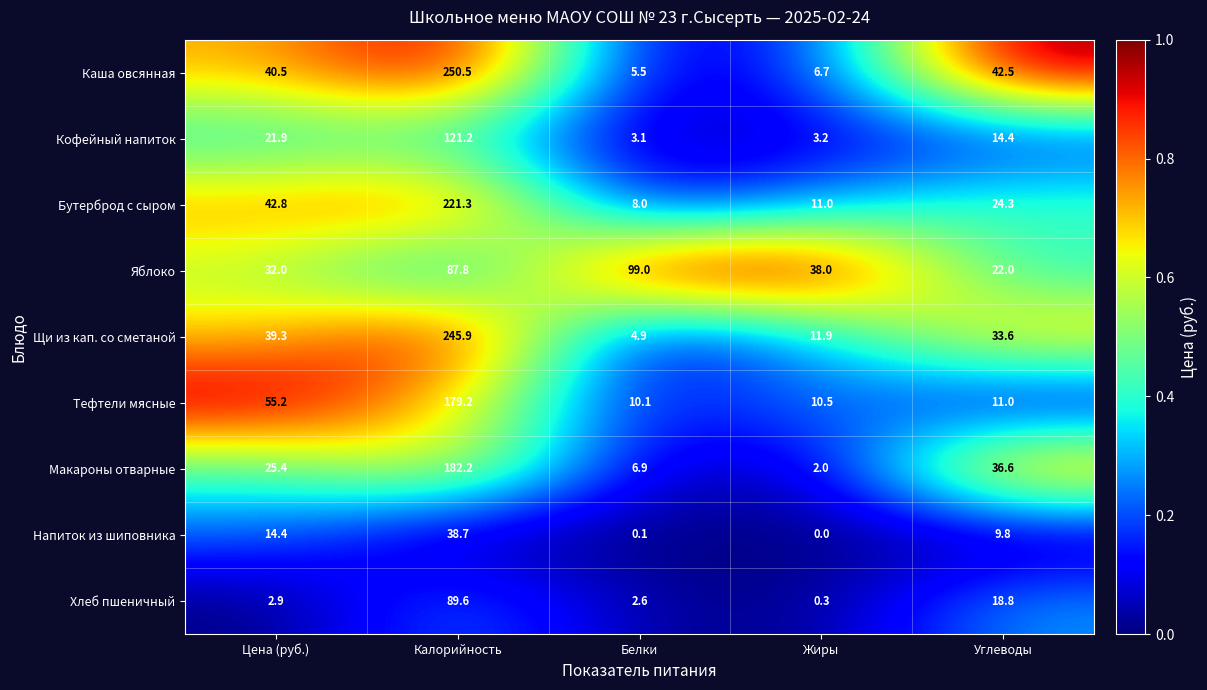

At how many categories does at least one series exceed 0?

5